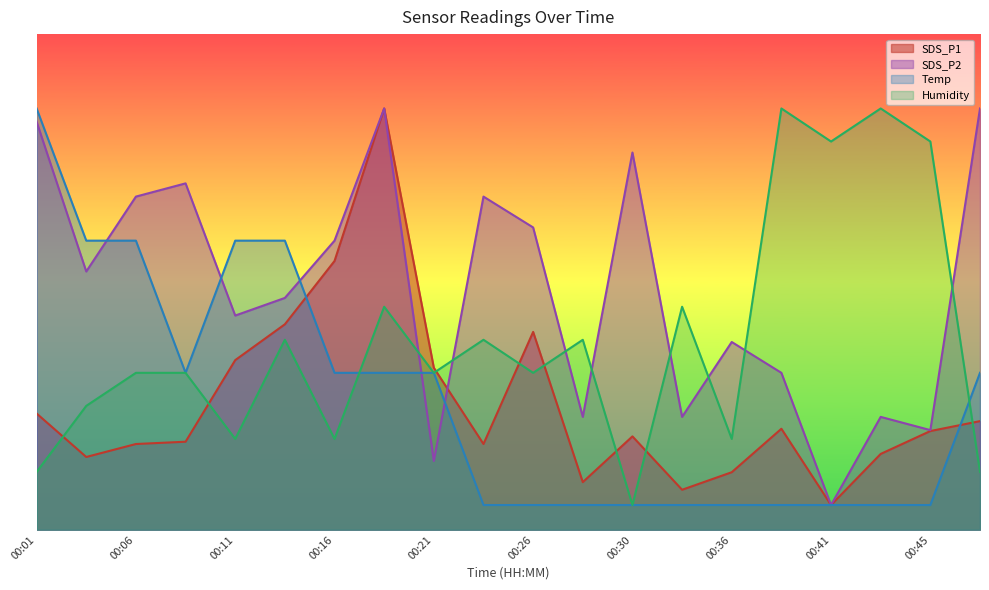

What is the spread (max minus min) of values at 00:13?

2.0